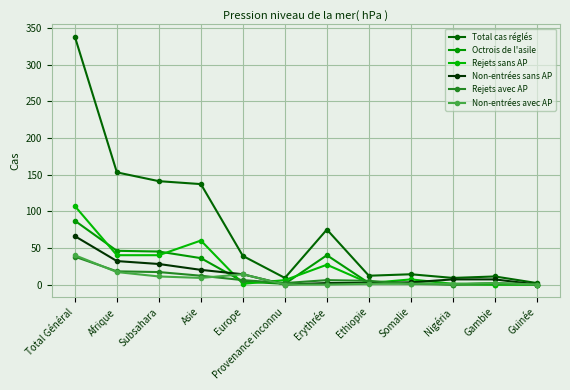

How many series are shown in this chart?

6